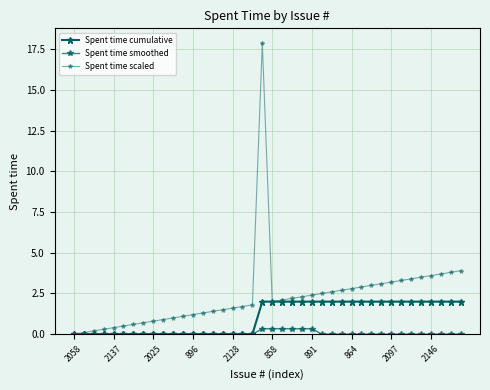

What is the average value of the Spent time smoothed series?

0.1